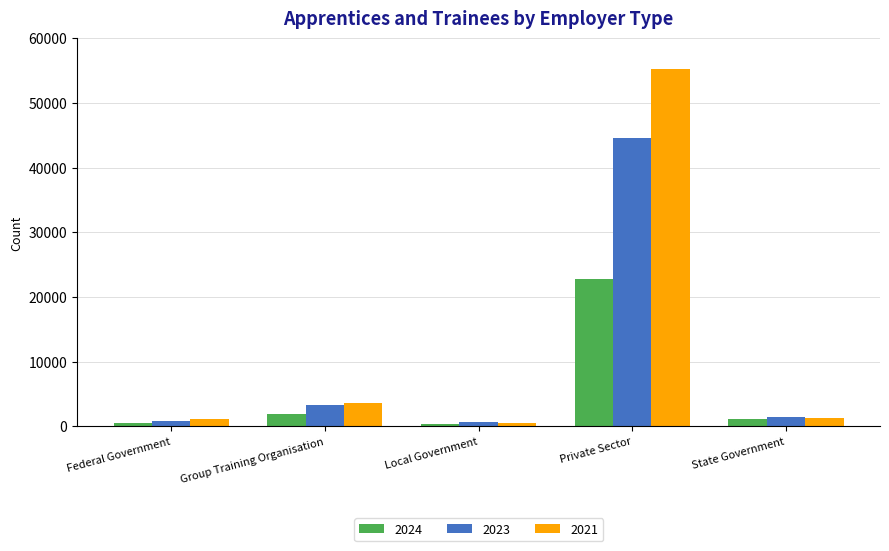

How many bars are there in each group?

3